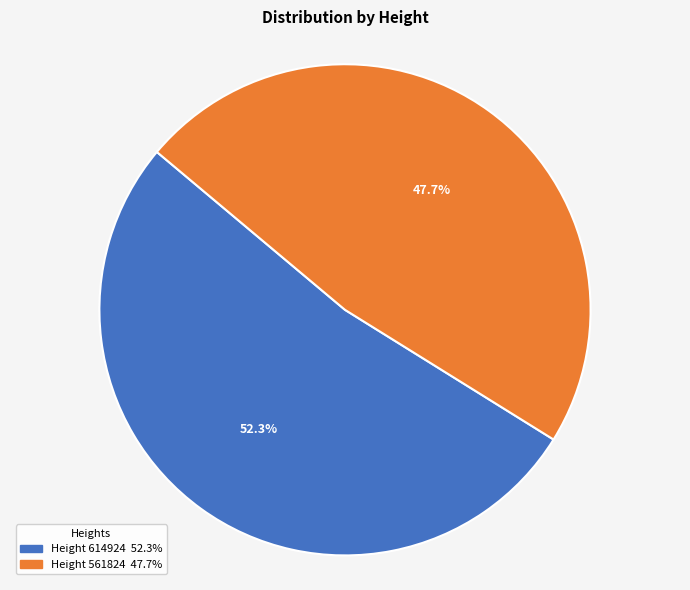

Is there any slice that represents more than half of the pie?

Yes